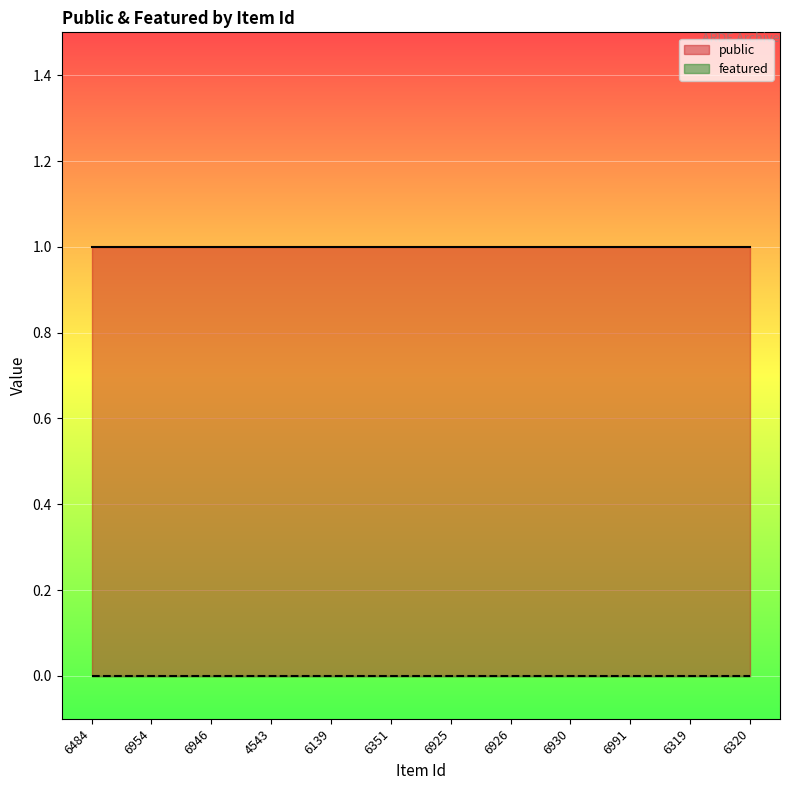

Rank the series at 6925 from highest to lowest value.

public, featured